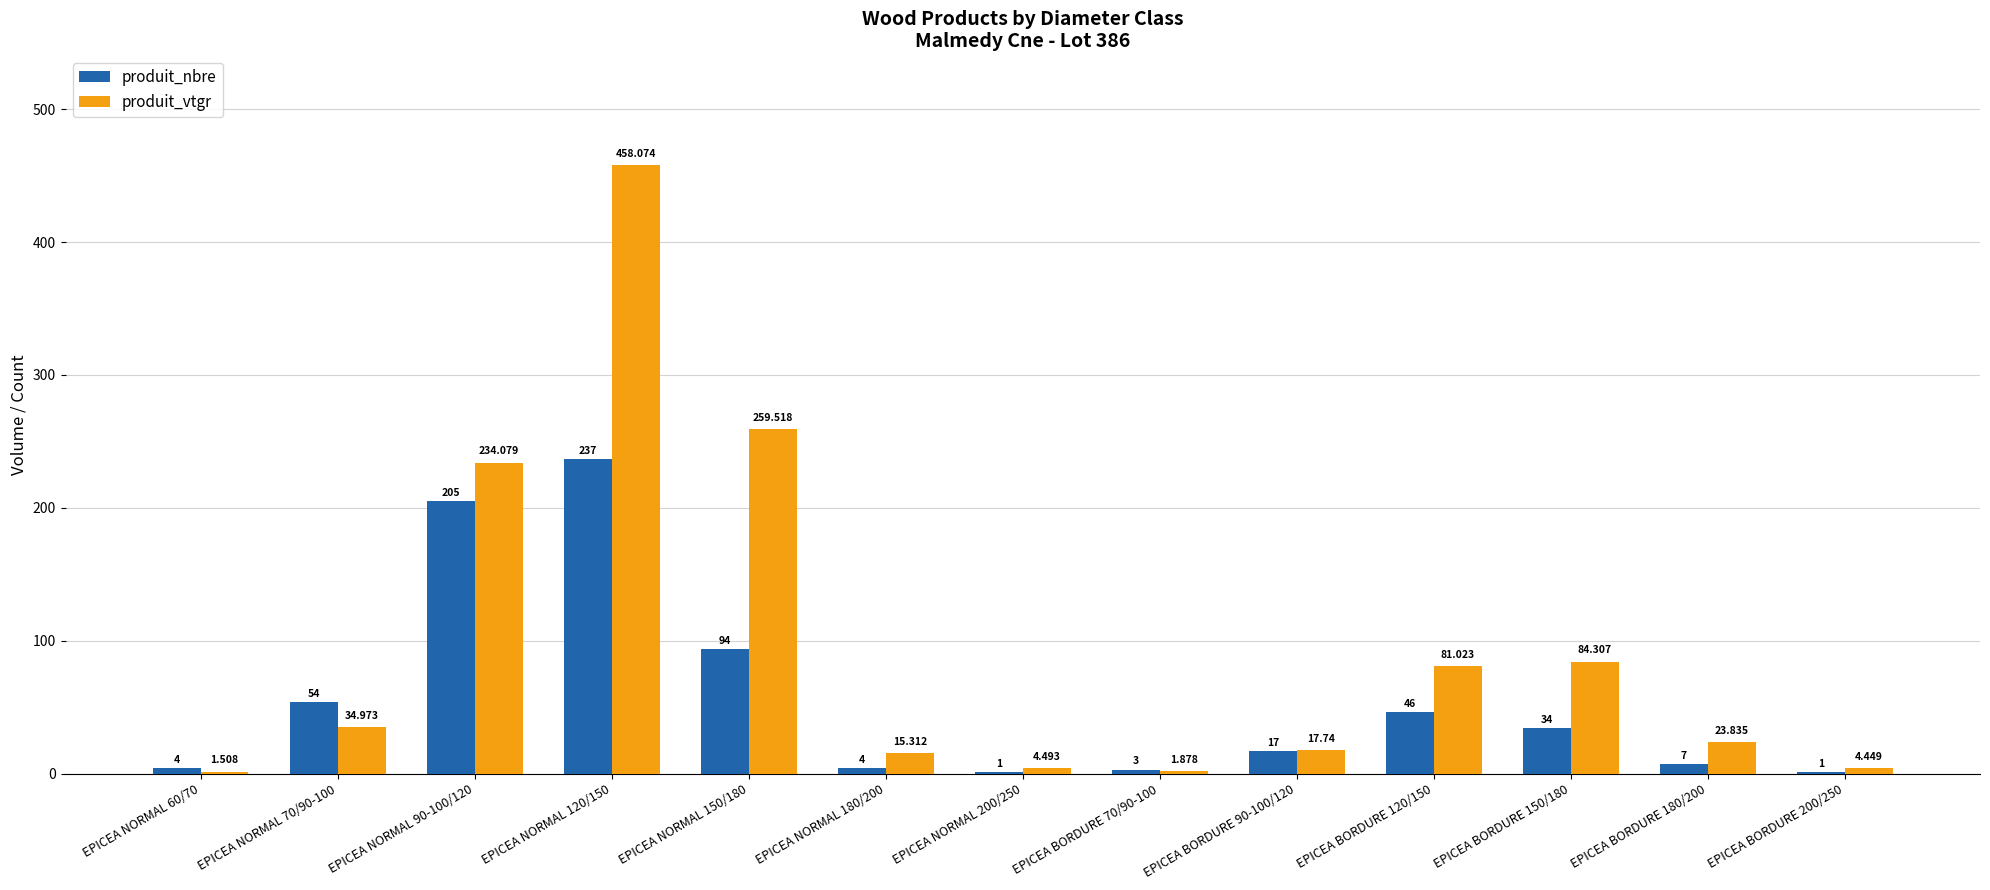

True or false: produit_nbre has a value of 116.3 at EPICEA NORMAL 120/150.

False